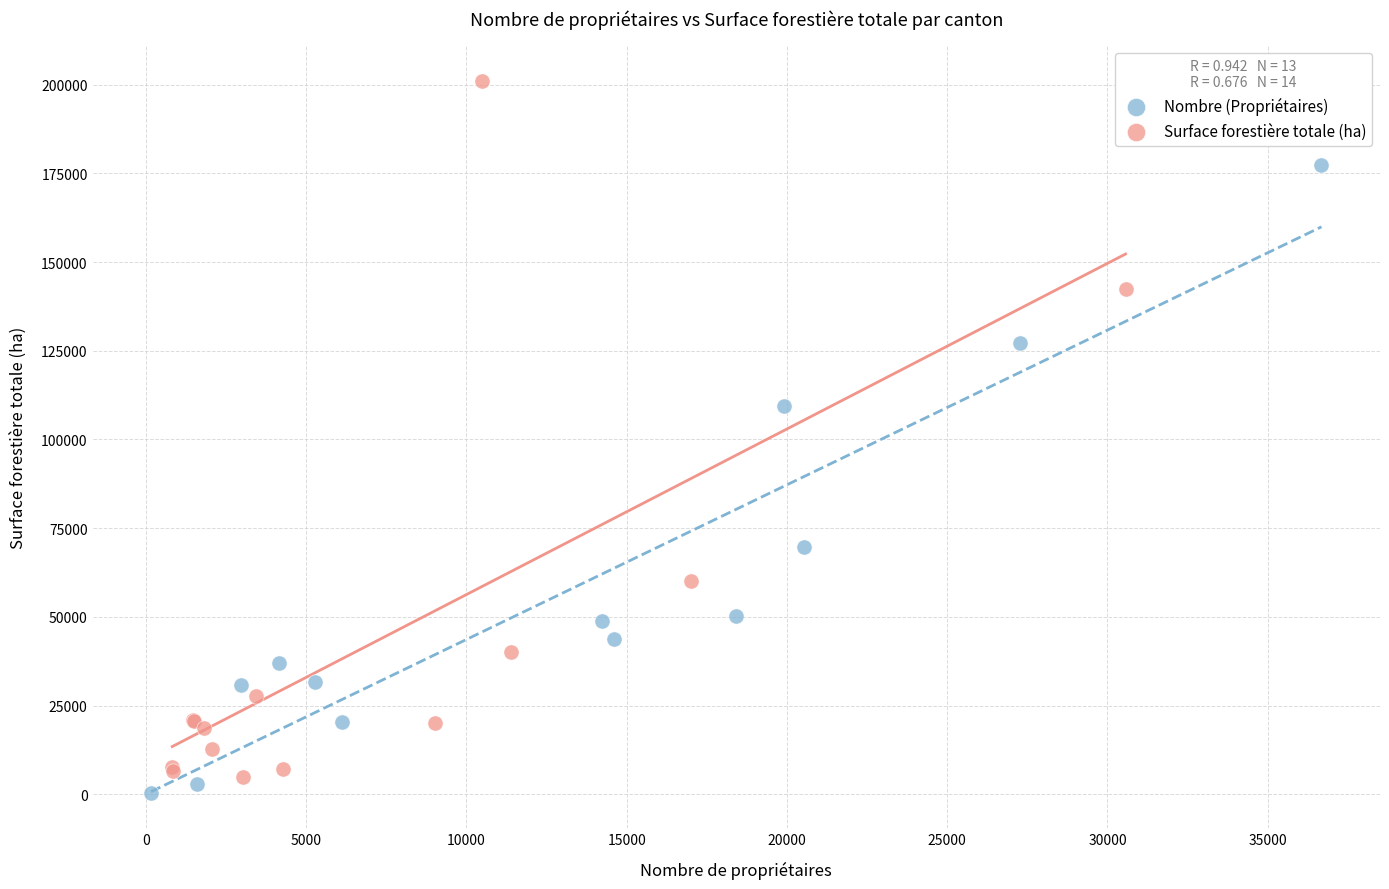

Which series reaches the maximum Y coordinate?

Surface forestière totale (ha)